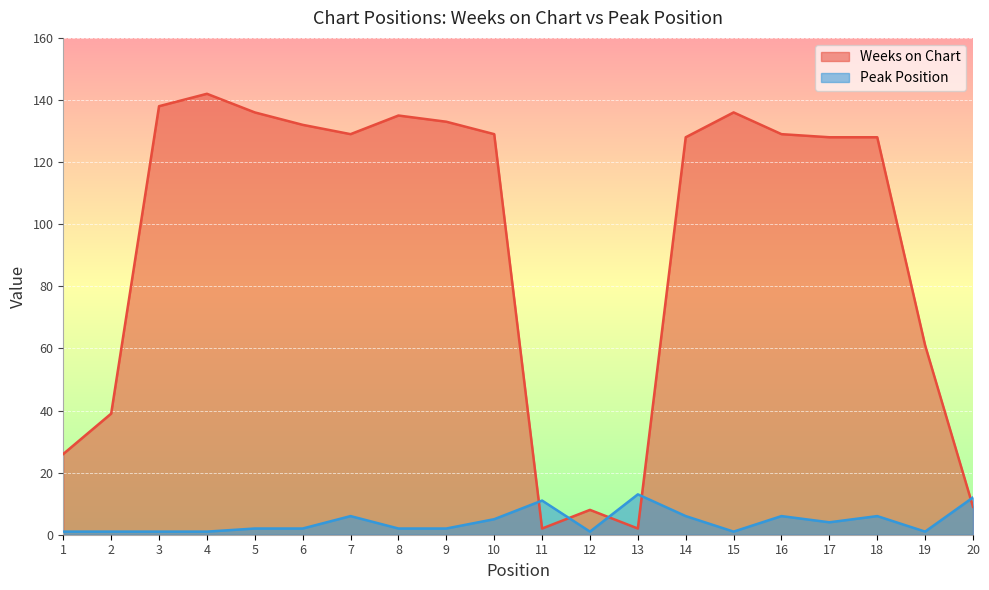

Rank the series at 9 from highest to lowest value.

Weeks on Chart, Peak Position